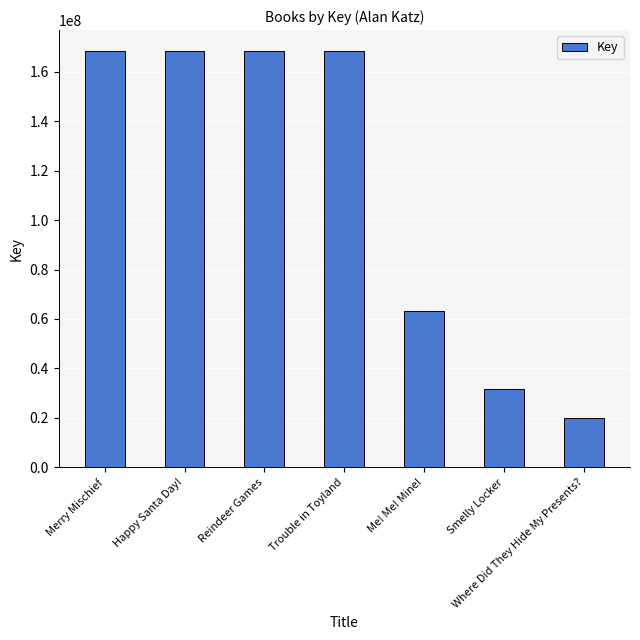

What is the maximum value shown in the chart?

168355689